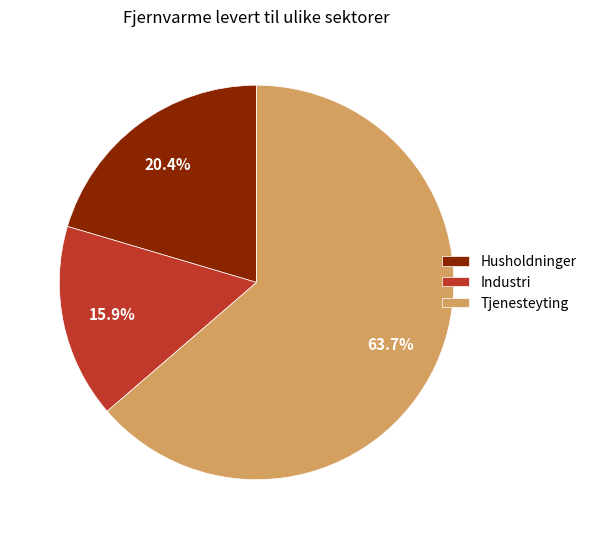

Which category has the biggest portion of the pie?

Tjenesteyting